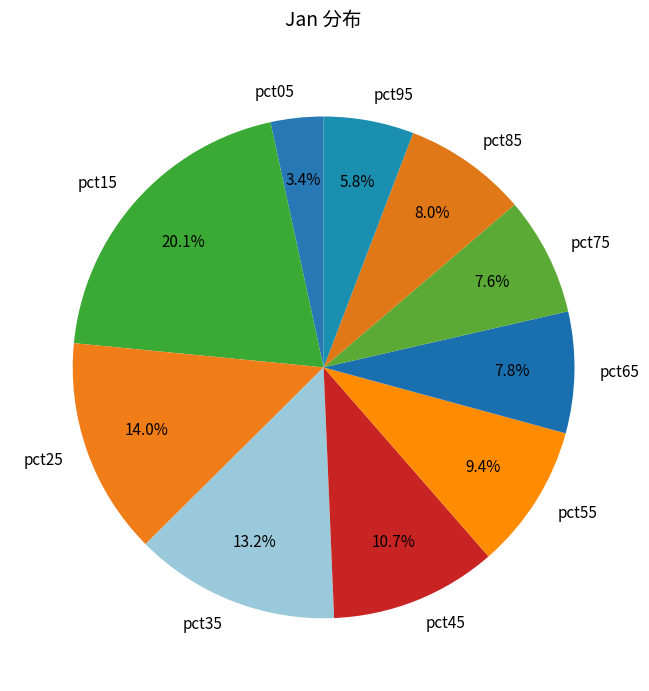

Which has a higher value, pct55 or pct75?

pct55